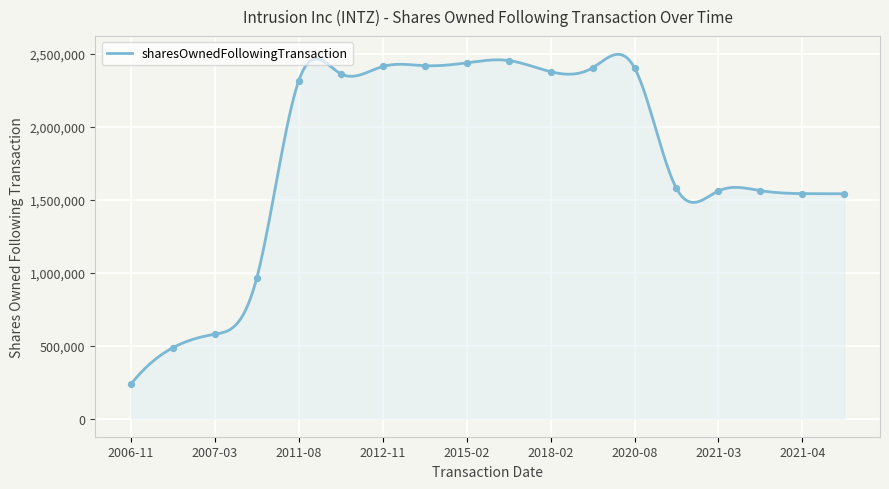

Between 2019-02-05 and 2006-11-15, which is larger?

2019-02-05